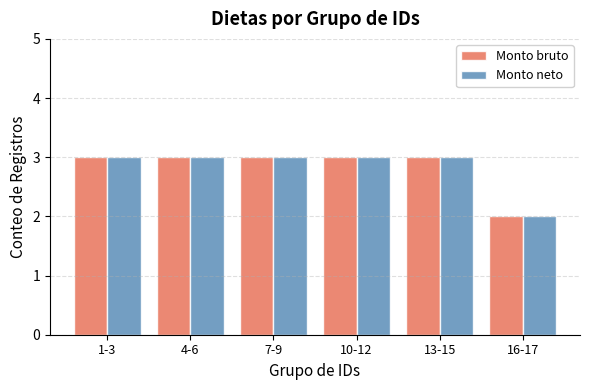

What is the average value of the Monto neto series?

3